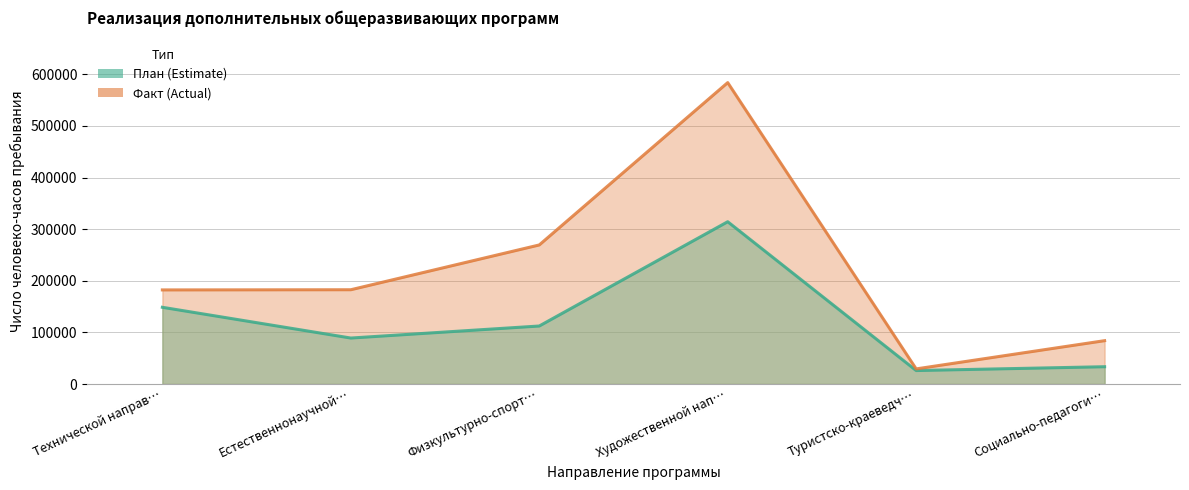

At how many categories does at least one series exceed 556777?

1